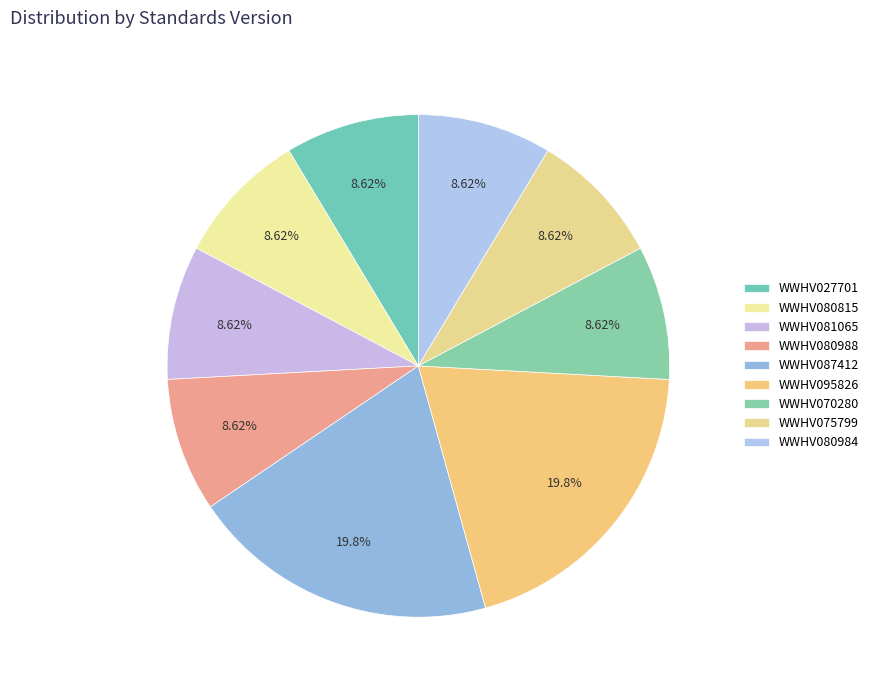

To the nearest percent, what is the difference between the largest and smallest slice percentages?

11%